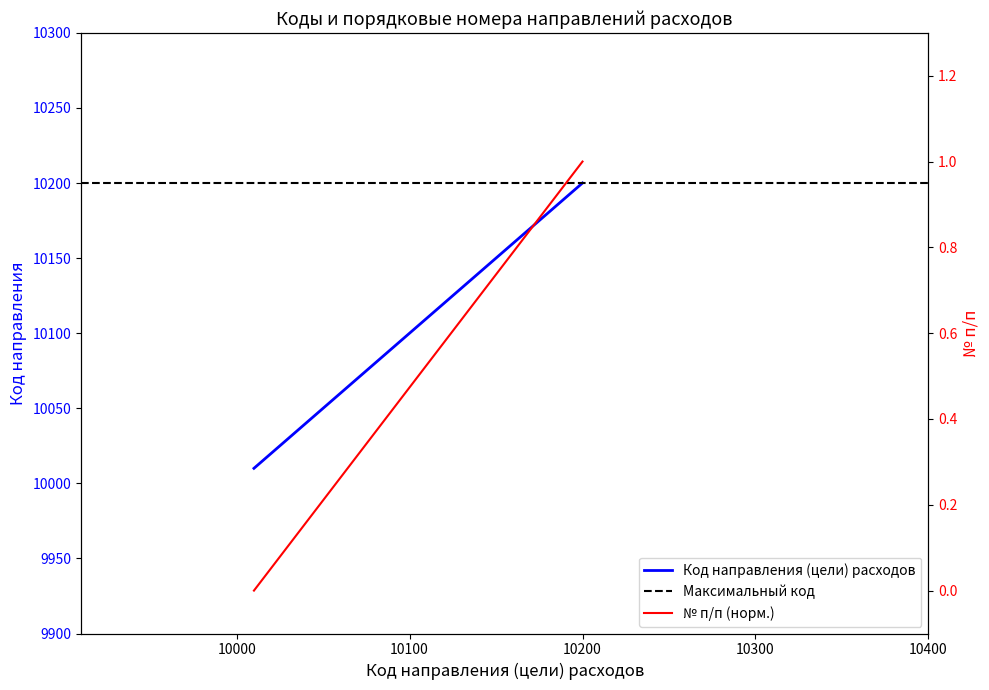

List the series in order of their peak value, lowest first.

№ п/п, Код направления (цели) расходов